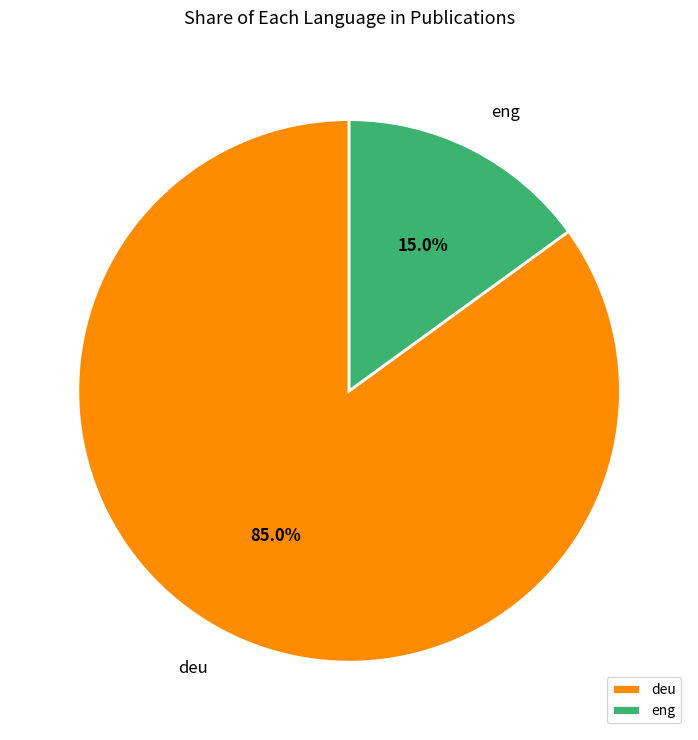

Is deu the majority of the pie?

Yes